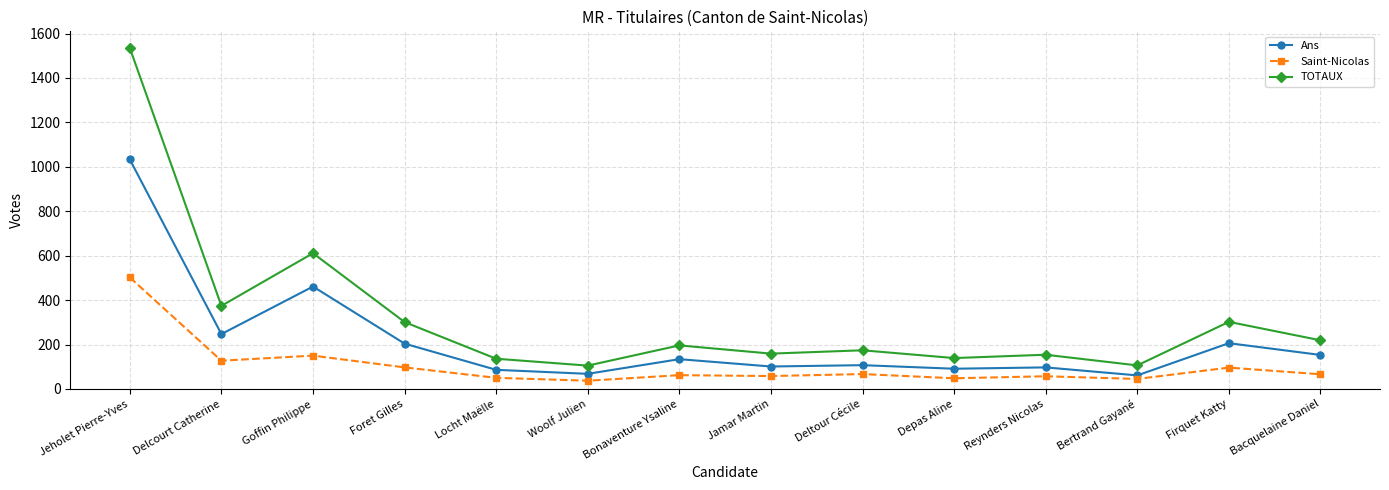

The TOTAUX series shows 302 at Firquet Katty. True or false?

True